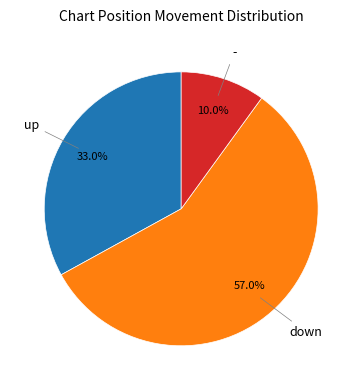

Is there a majority slice in this chart?

Yes